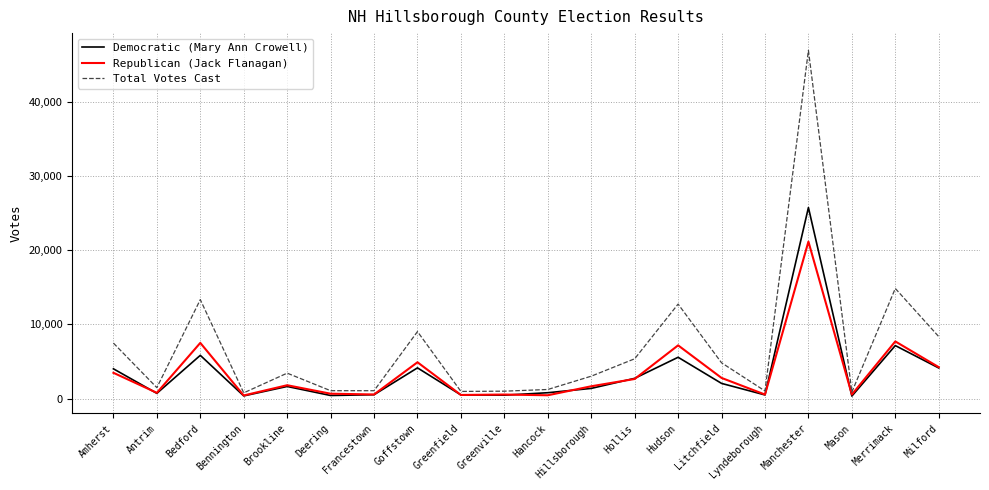

At which label is Total Votes Cast closest to 23853?

Merrimack